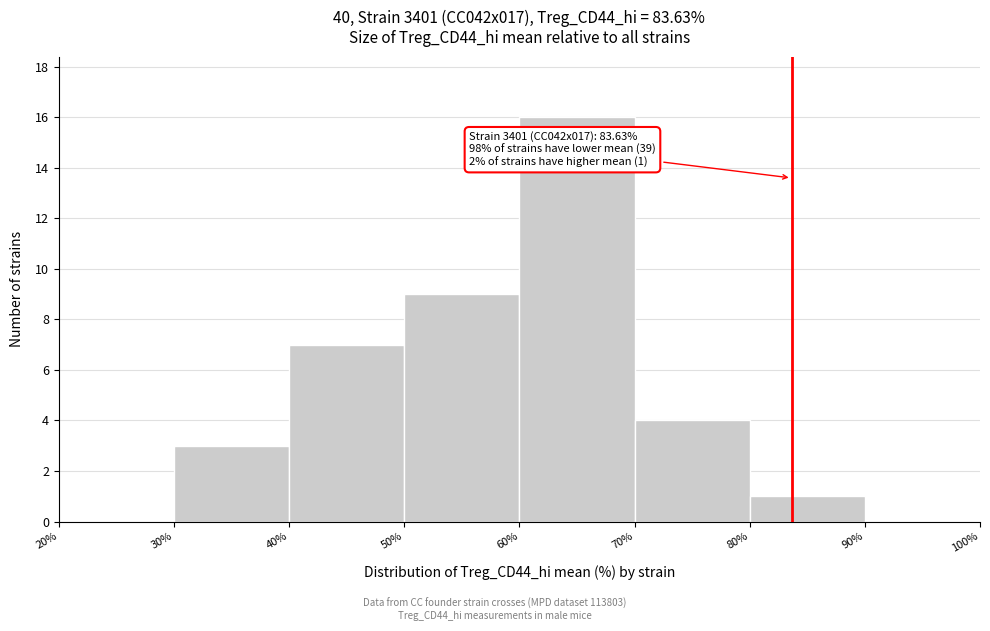

Over which range of the x-axis is the bar tallest?

60% to 70%